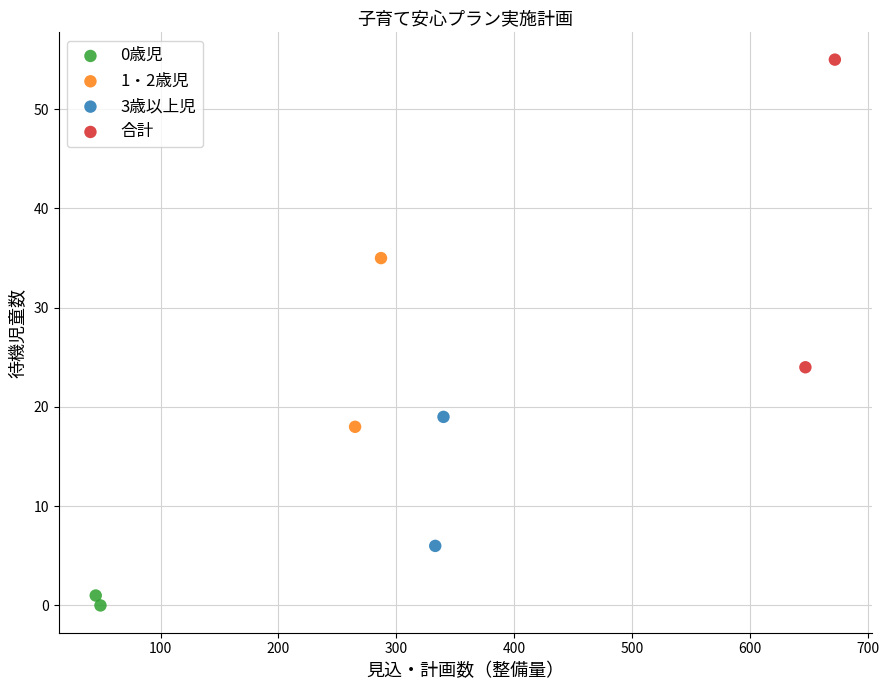

Which series reaches the maximum Y coordinate?

合計